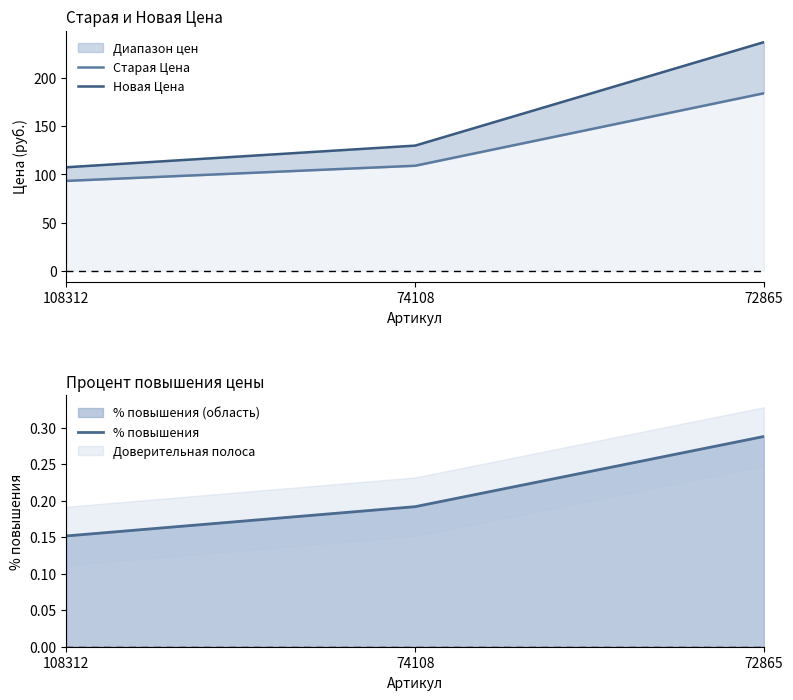

The Новая Цена series shows 205.3 at 74108. True or false?

False